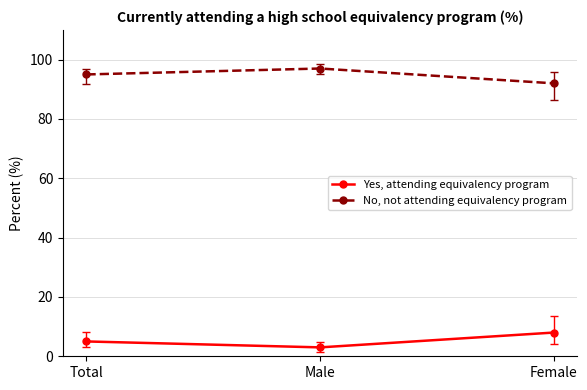

List the series in order of their peak value, highest first.

No, not attending equivalency program, Yes, attending equivalency program